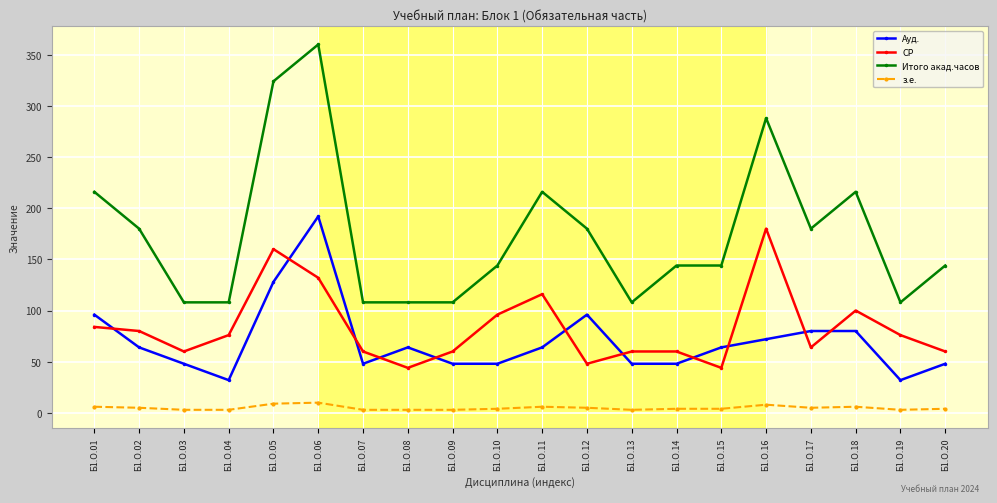

Which series changed the most between Б1.О.01 and Б1.О.07?

Итого акад.часов